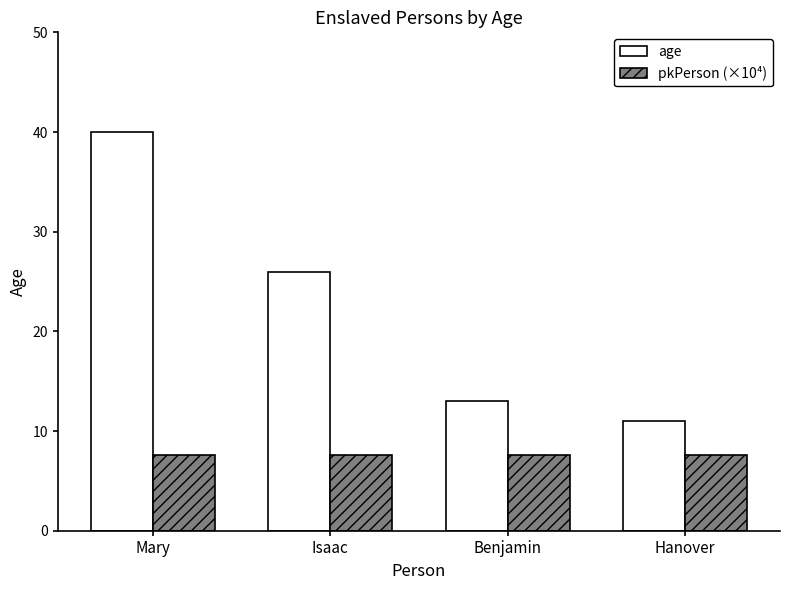

What is the lowest value of the pkPerson (×10⁴) series?

7.6